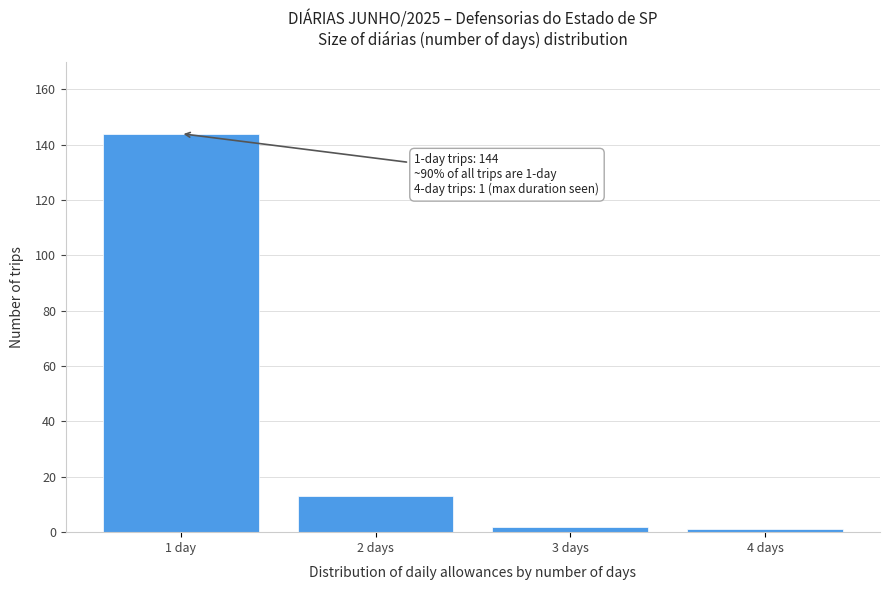

Reading right to left, transcribe all the data shown in this chart.

4 days=1	3 days=2	2 days=13	1 day=144